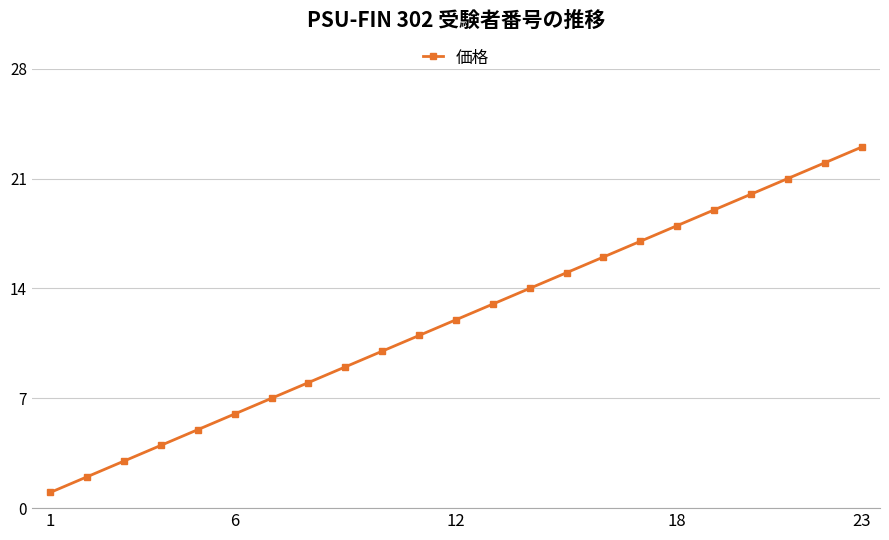

What is the maximum value shown in the chart?

23